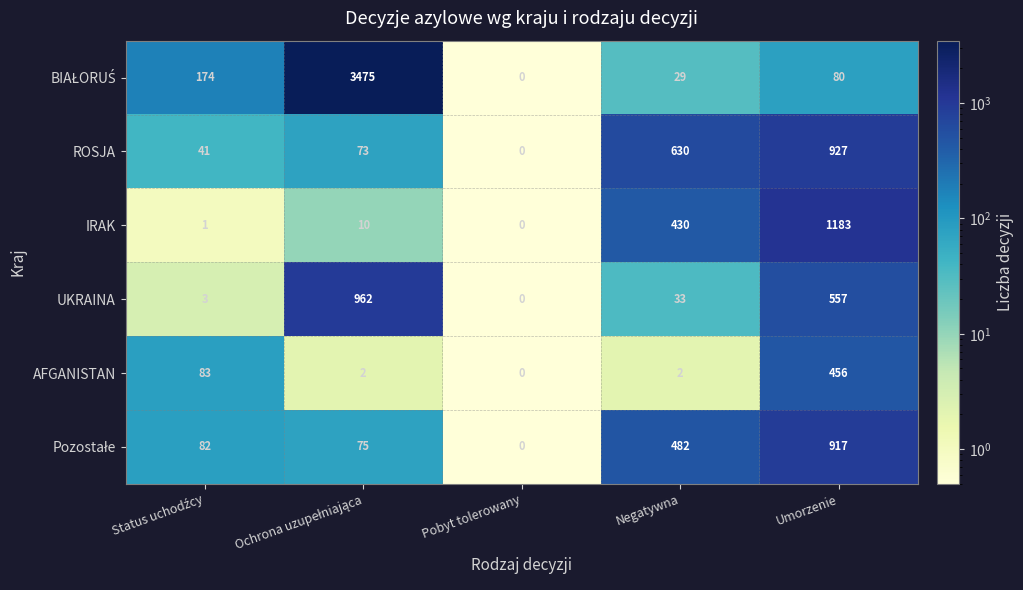

What is the difference between the maximum and second lowest values in the IRAK series?

1182